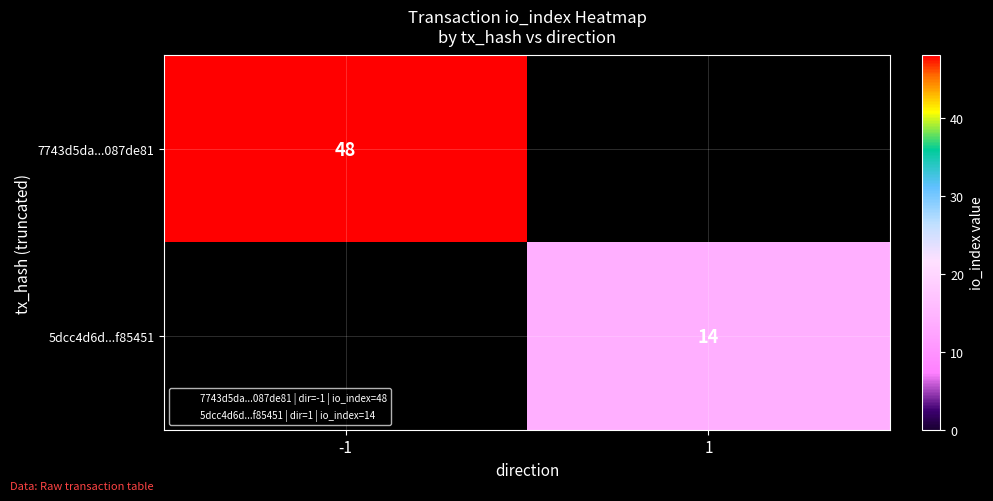

What is the maximum value for 7743d5da...087de81?

48